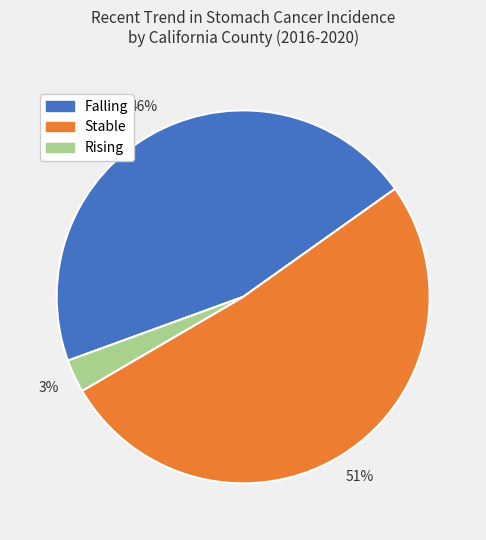

Is there a majority slice in this chart?

Yes